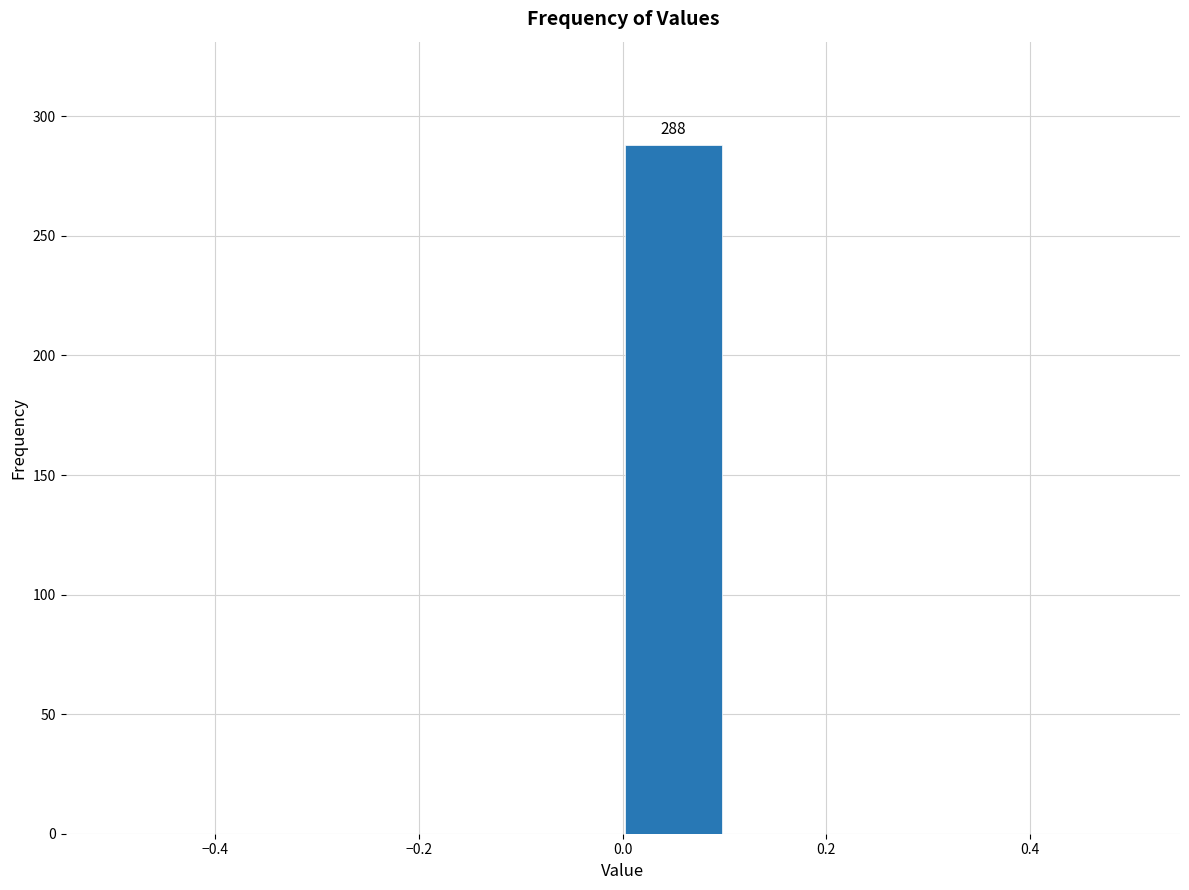

Which range on the x-axis has the tallest bar?

0.0 to 0.1